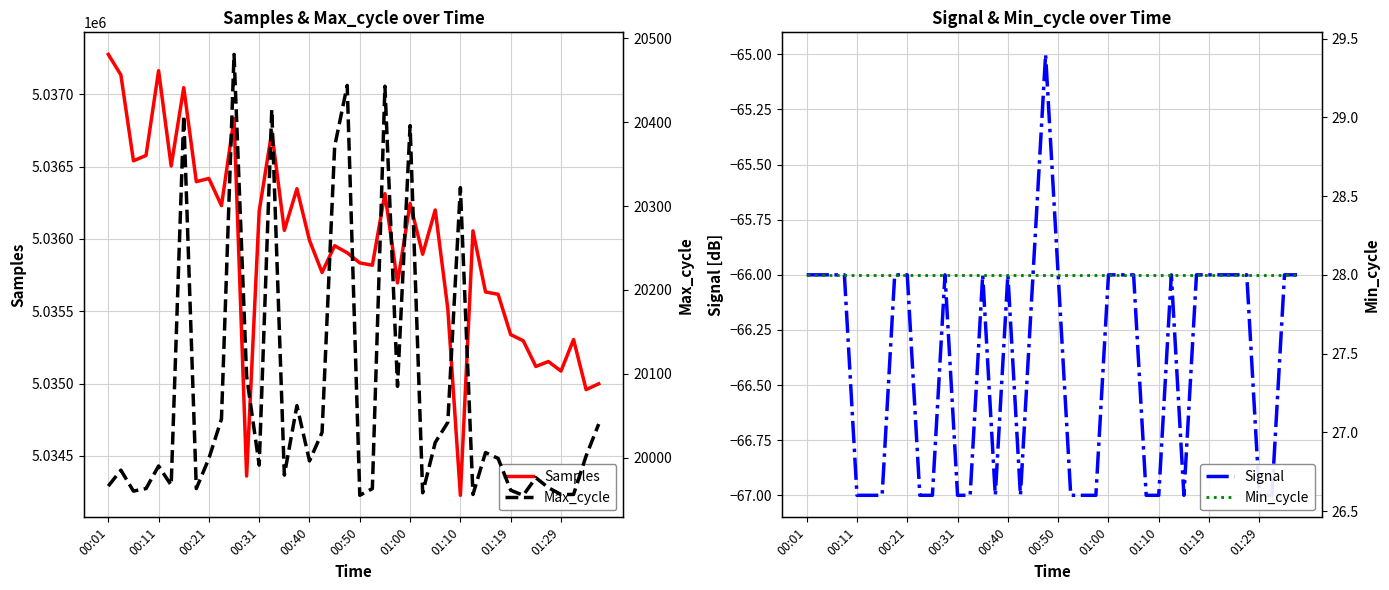

Is this an area chart (filled region under the line)?

No